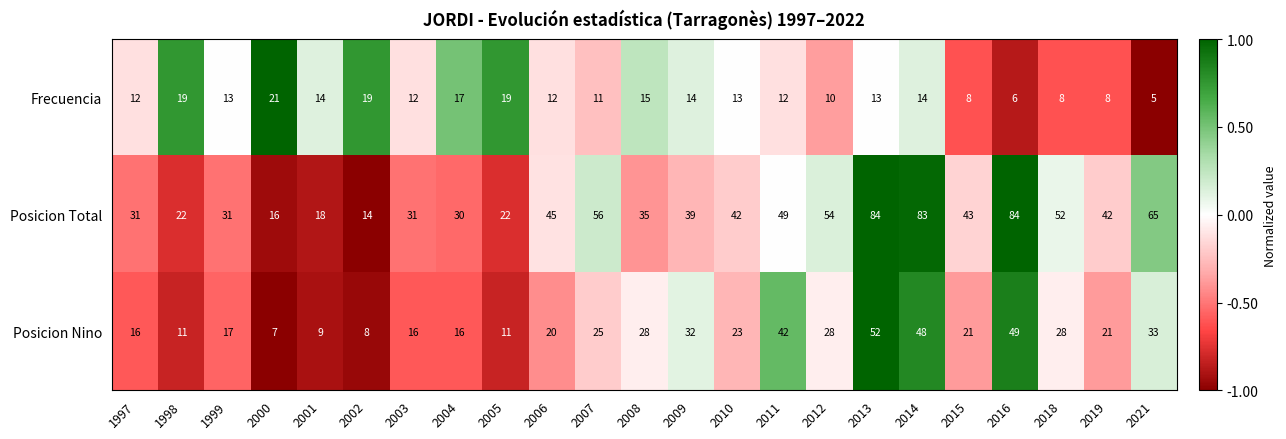

Is the value of Posicion Total at 2007 greater than the value of Posicion Nino at 2005?

Yes